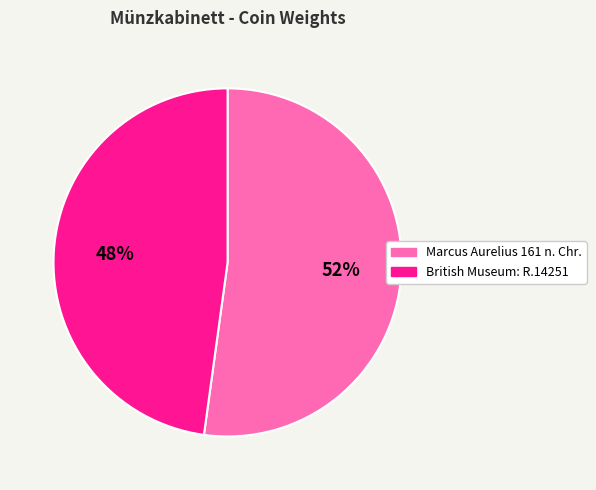

How many segments does this pie chart have?

2